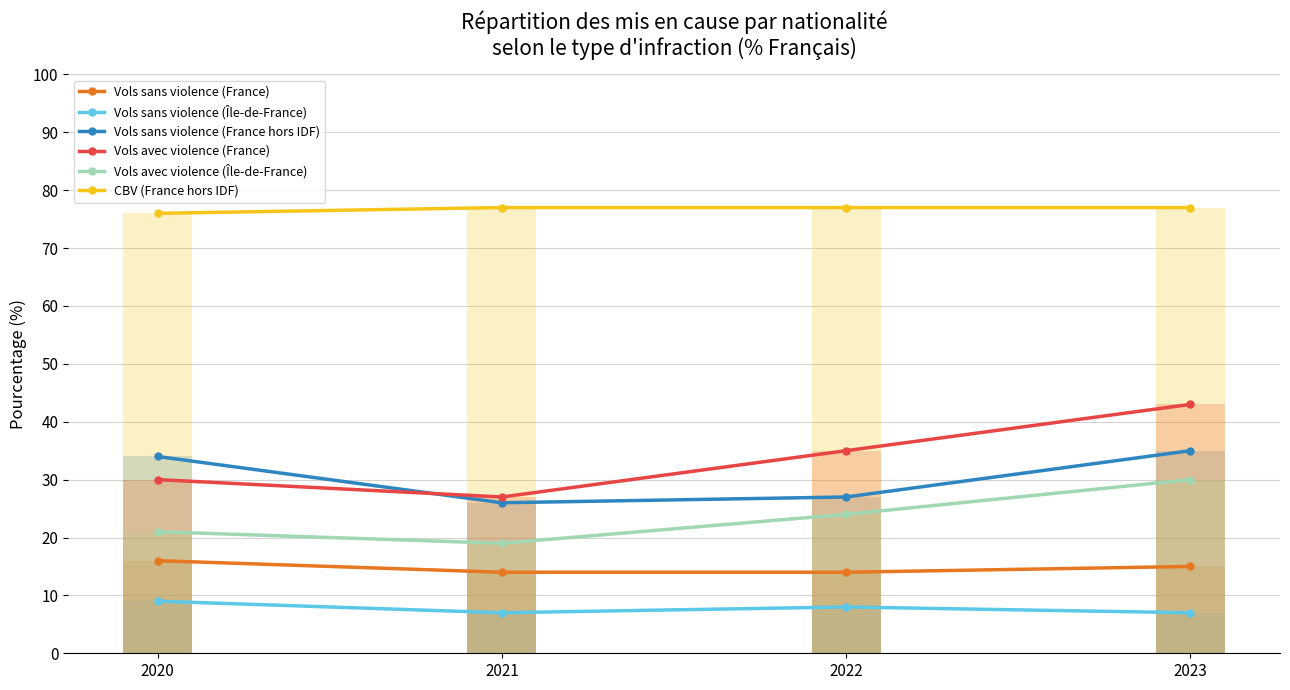

Which series has the largest total across all categories?

CBV (France hors IDF)